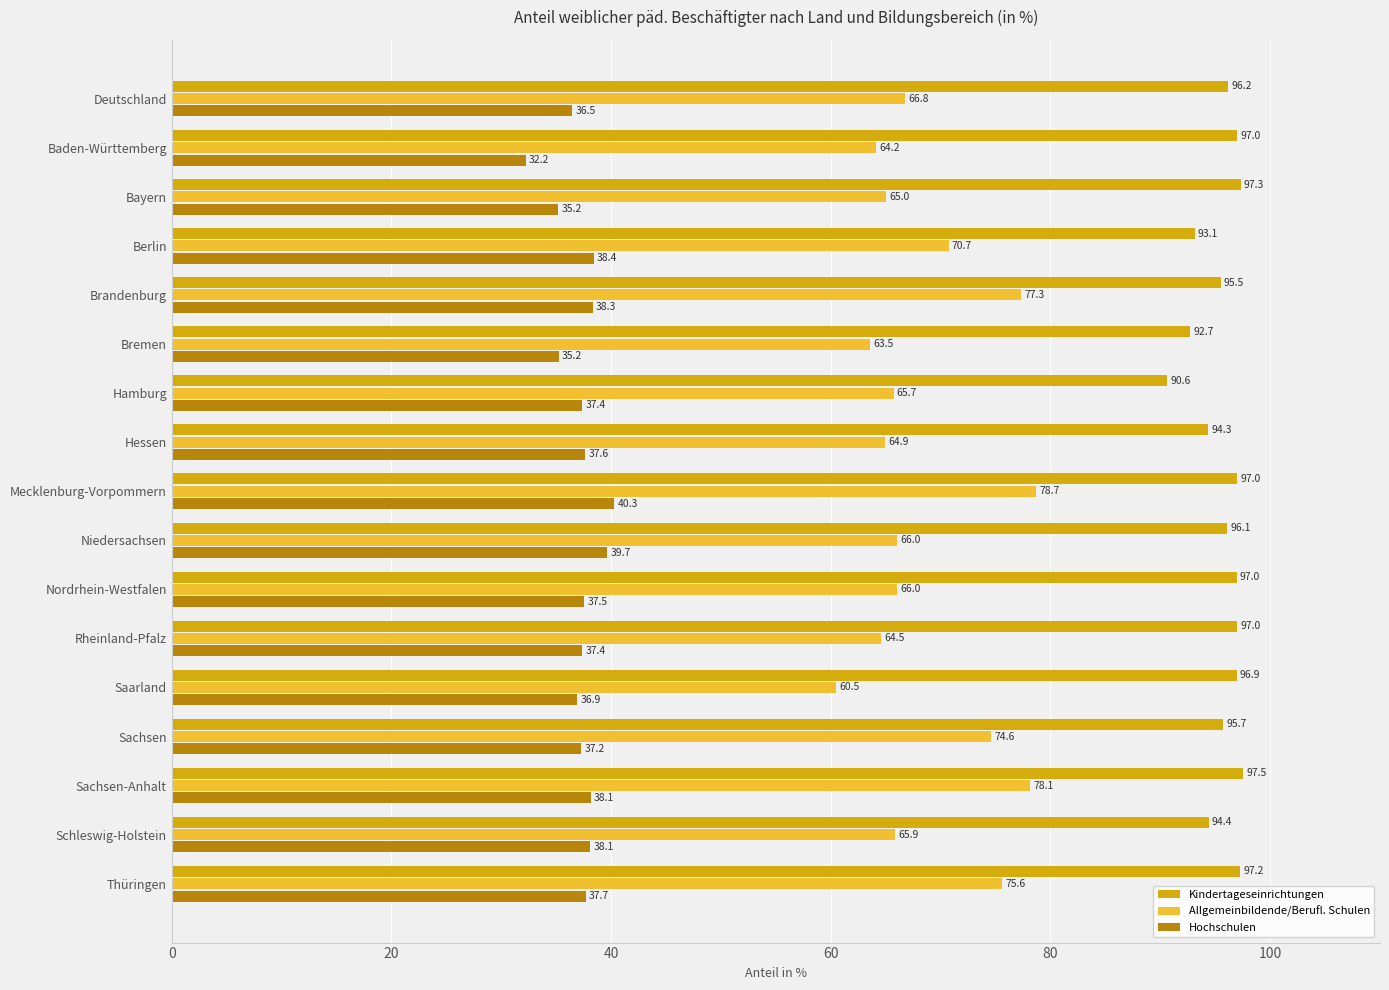

Rank the series at Brandenburg from lowest to highest value.

Hochschulen, Allgemeinbildende/Berufl. Schulen, Kindertageseinrichtungen